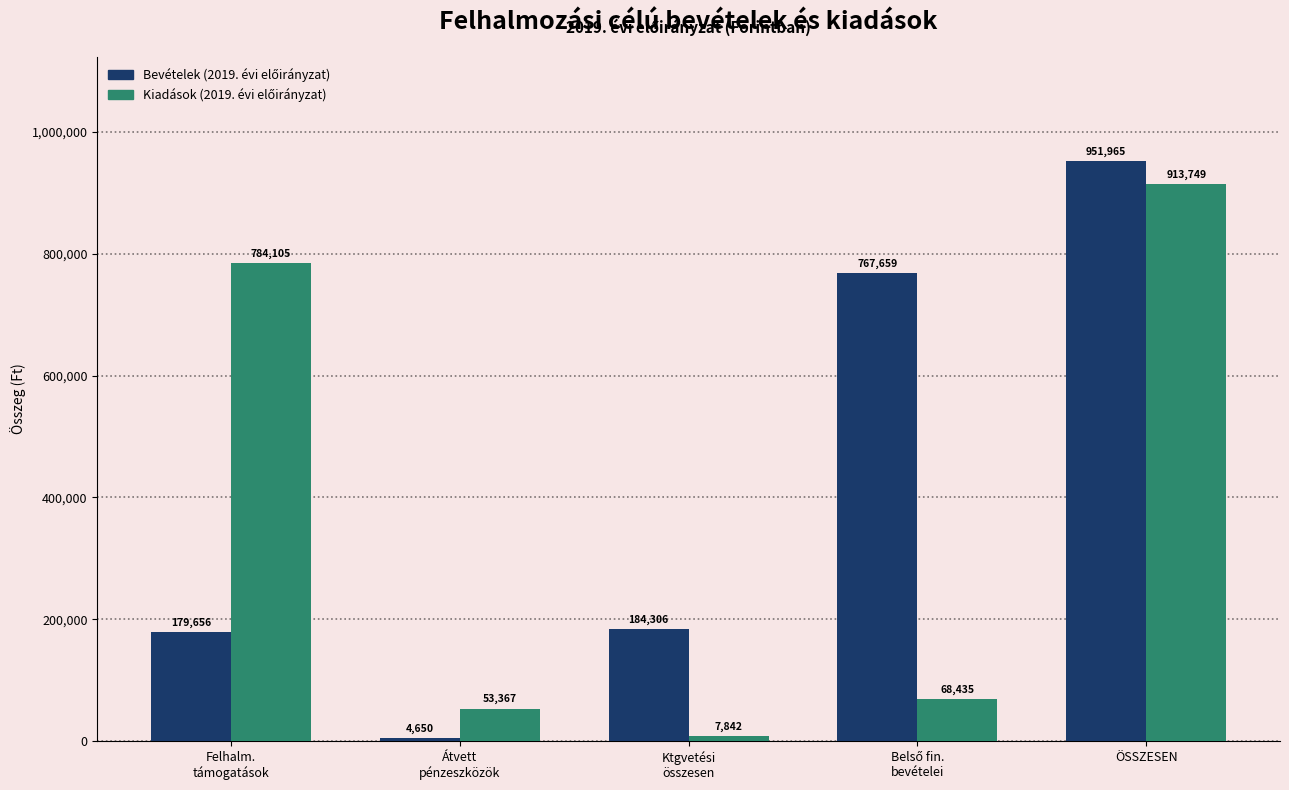

What position from the right is Átvett
pénzeszközök?

4